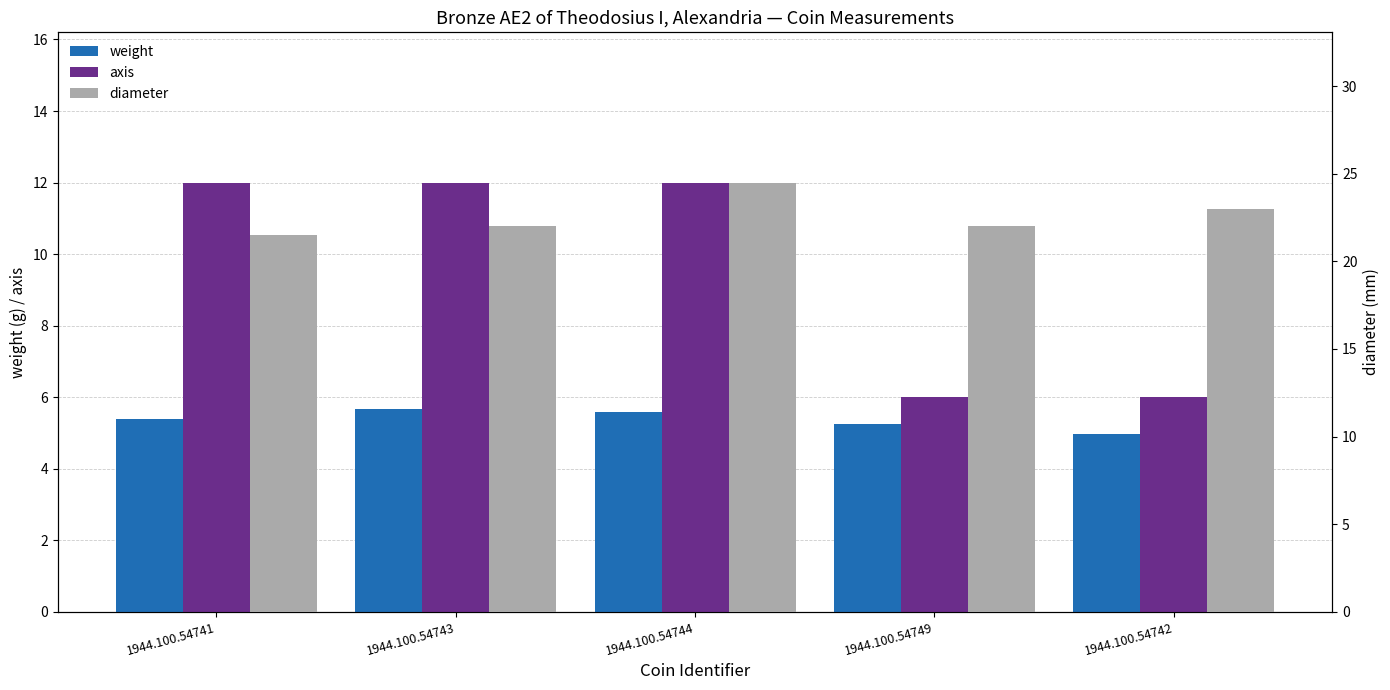

What position from the right is 1944.100.54744?

3